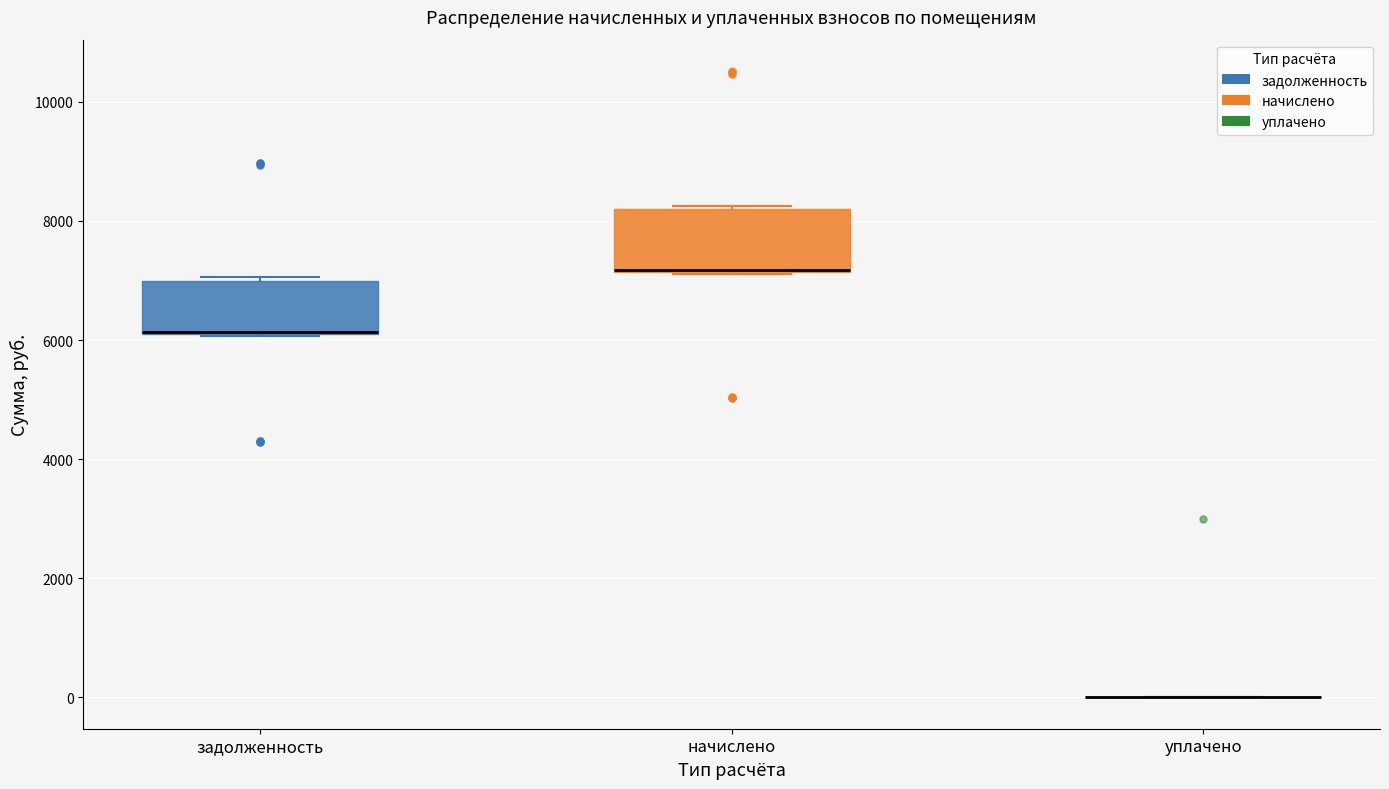

Reading left to right, transcribe this box plot: for each box, give where its median line is, the range the box spans, and where its two whiskers end, as read against the y-axis. The values are not printed on the chart, so give them approximately, as read against the axis.

задолженность: median 6200 (drawn on the box's lower edge), box 6000 to 7000, whiskers 6000 to 7000
начислено: median 7200 (drawn on the box's lower edge), box 7200 to 8200, whiskers 7200 to 8200 (just above the box's upper edge)
уплачено: box collapsed to a line at 0, whiskers 0 to 0